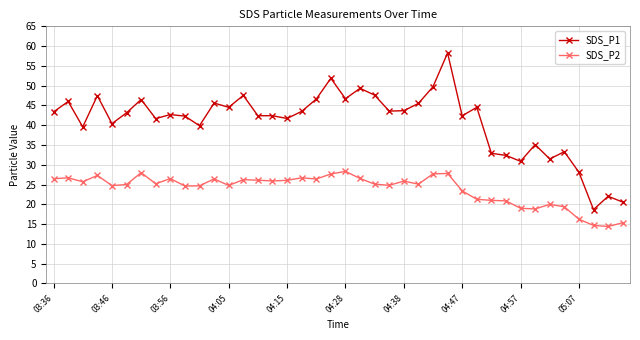

How many lines are shown in the chart?

2